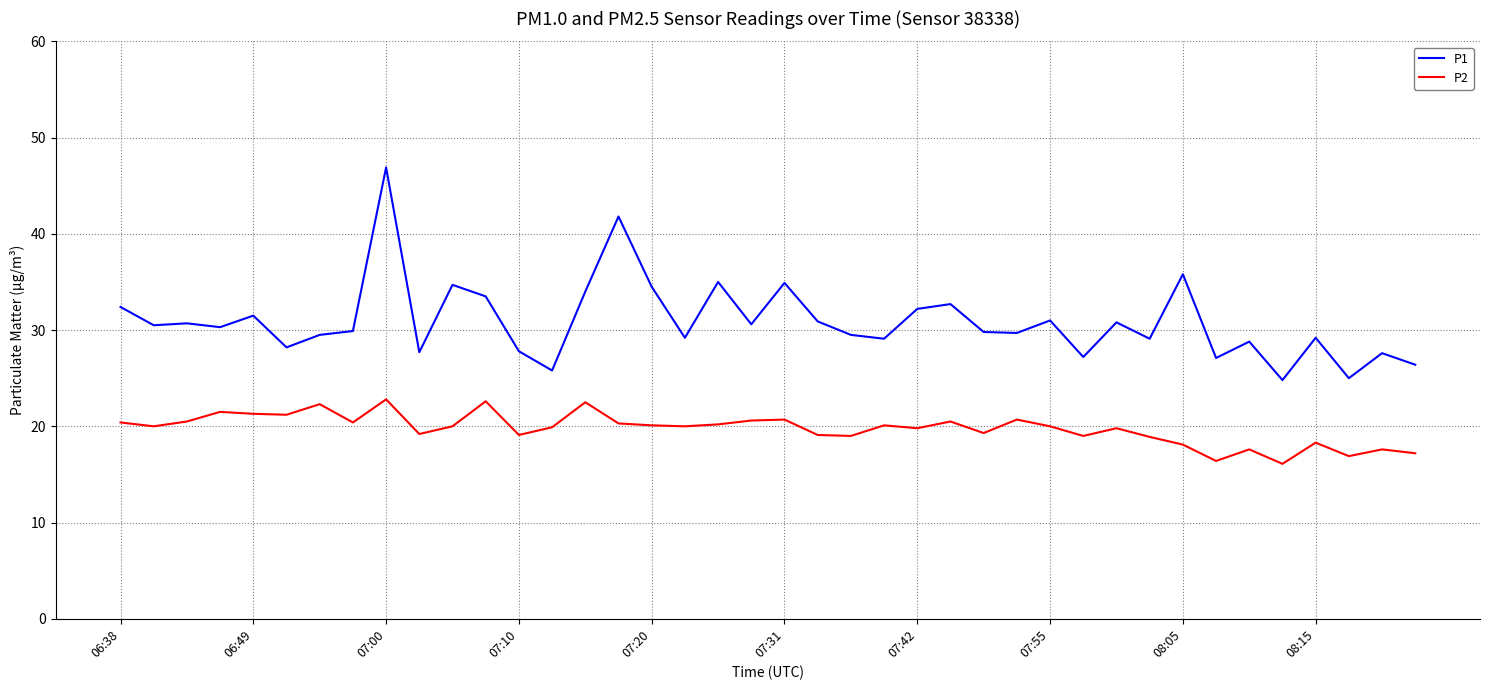

Which series has the widest spread of values?

P1